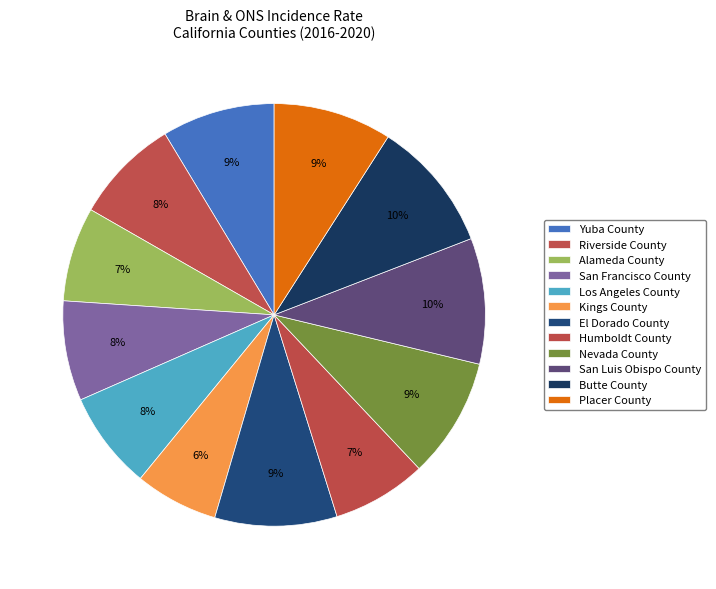

How many slices are in this pie chart?

12